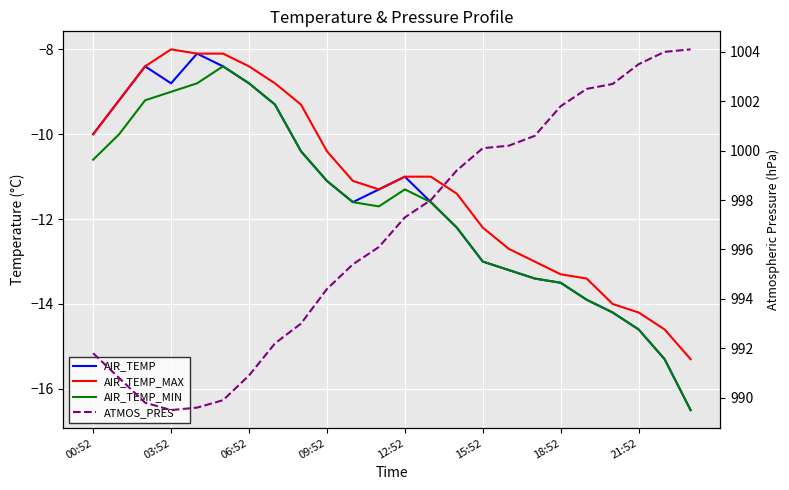

True or false: AIR_TEMP_MAX and AIR_TEMP_MIN cross at least once.

False